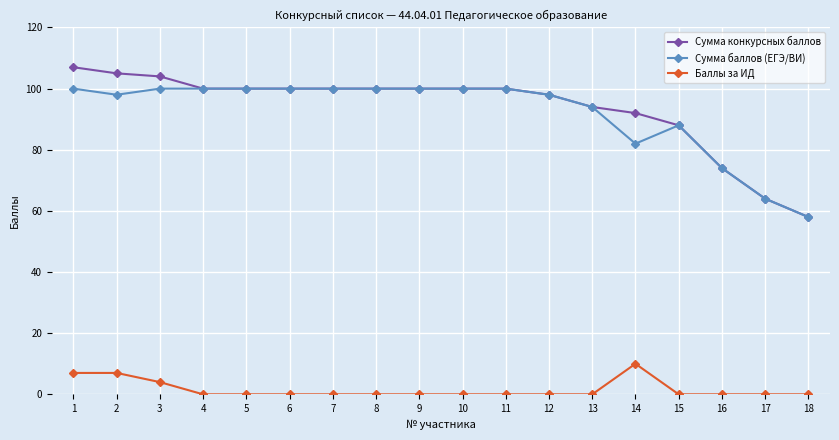

List the series in order of their peak value, highest first.

Сумма конкурсных баллов, Сумма баллов (ЕГЭ/ВИ), Баллы за ИД